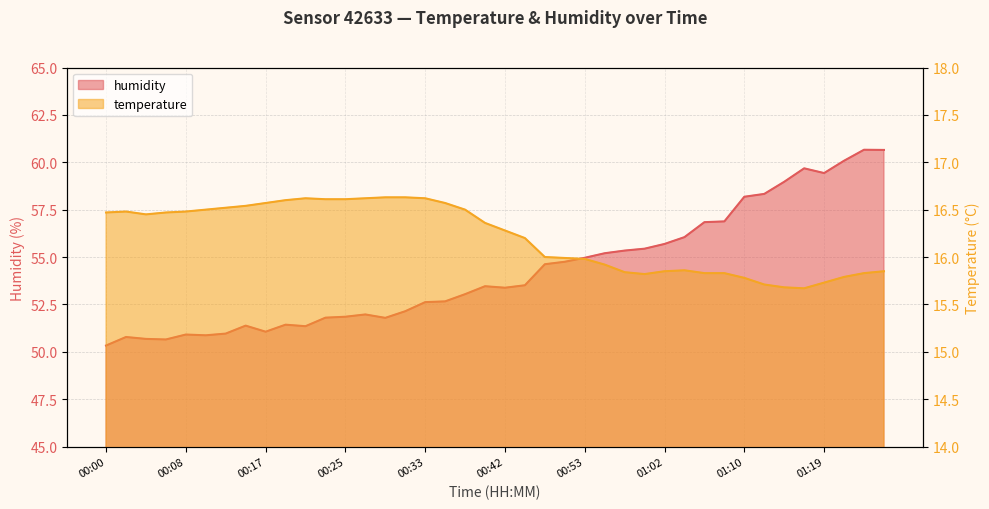

At how many categories does at least one series exceed 53?

22